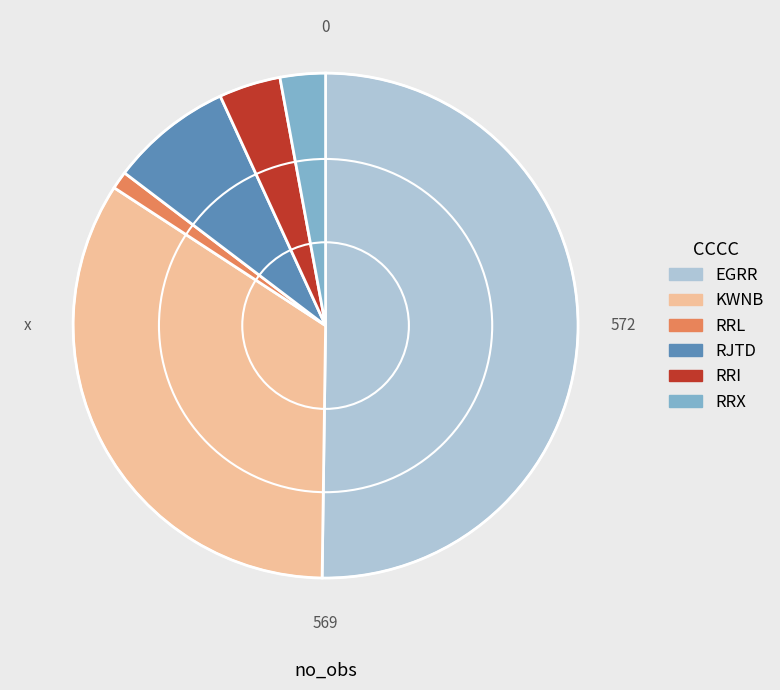

Count the number of slices in the pie.

6